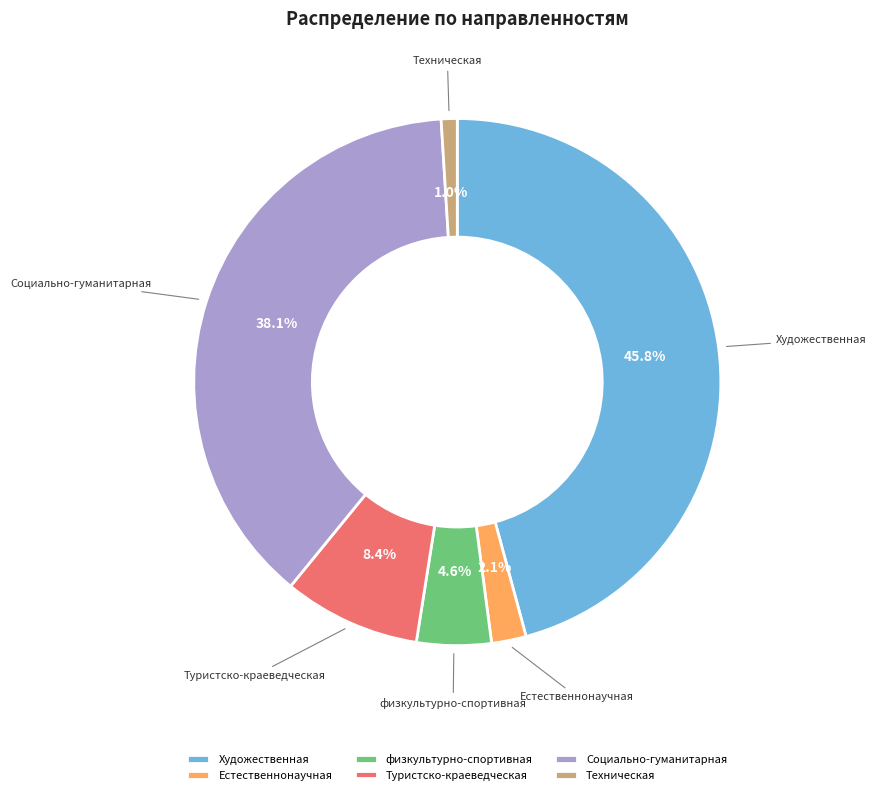

Count the number of slices in the pie.

6